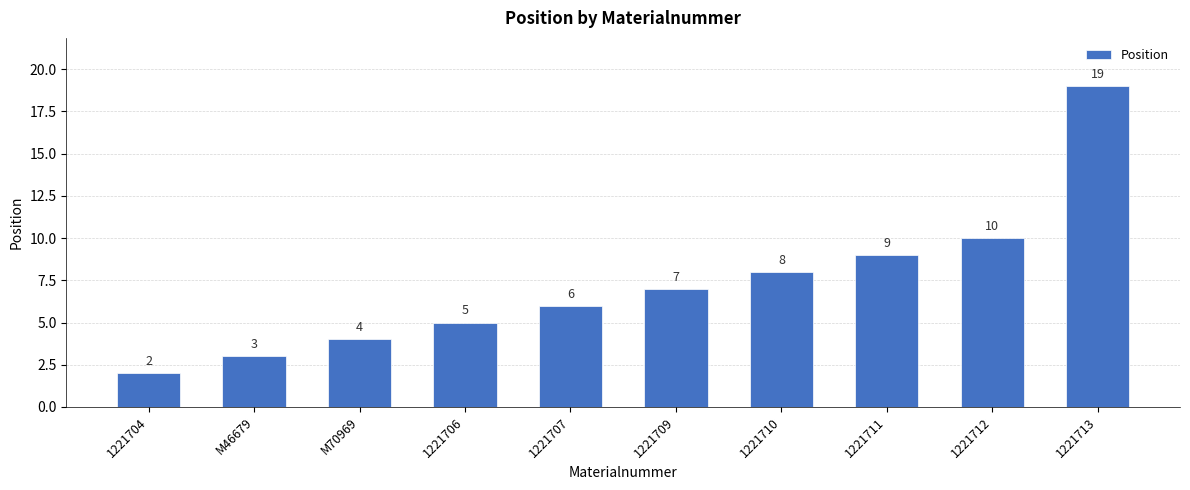

The value at 1221707 is 3. True or false?

False